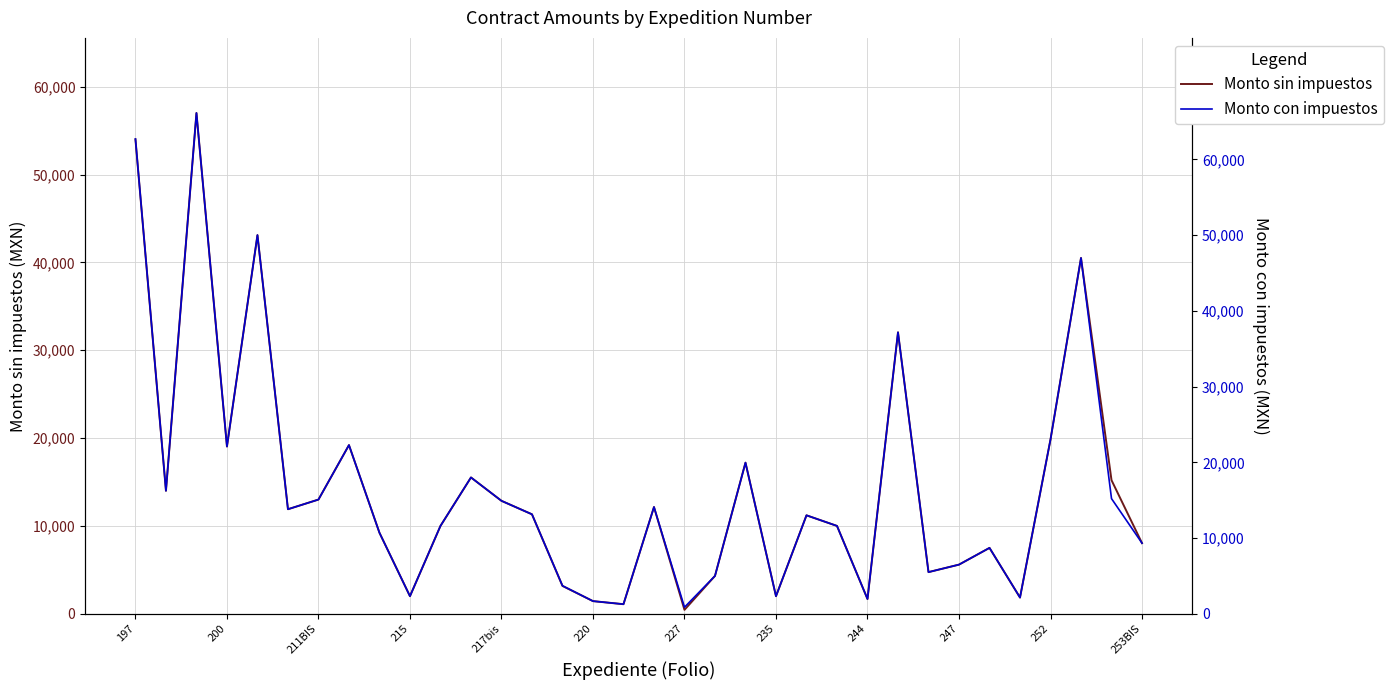

What is the smallest value displayed?

448.3